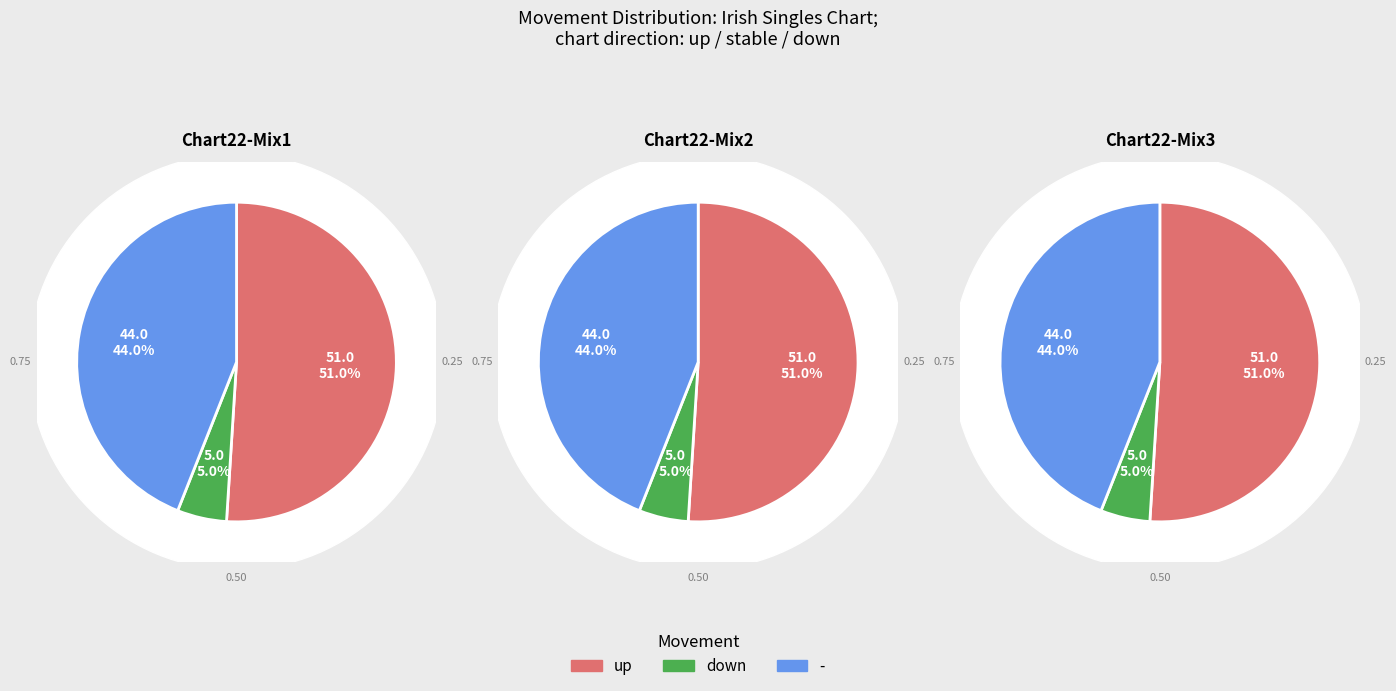

Does up represent more than half of the total?

Yes